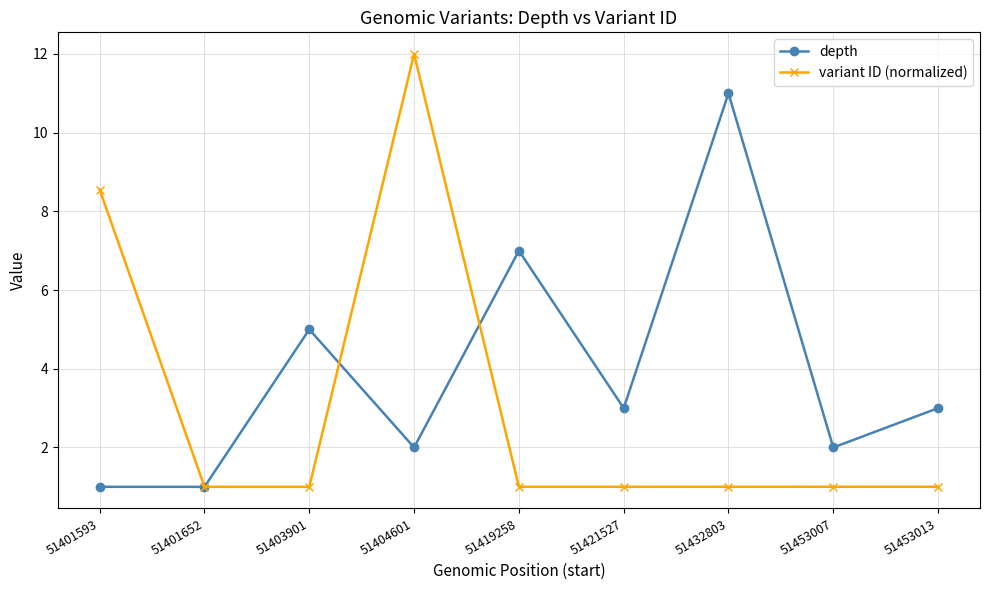

The value of depth at 51419258 is 7.0. True or false?

True